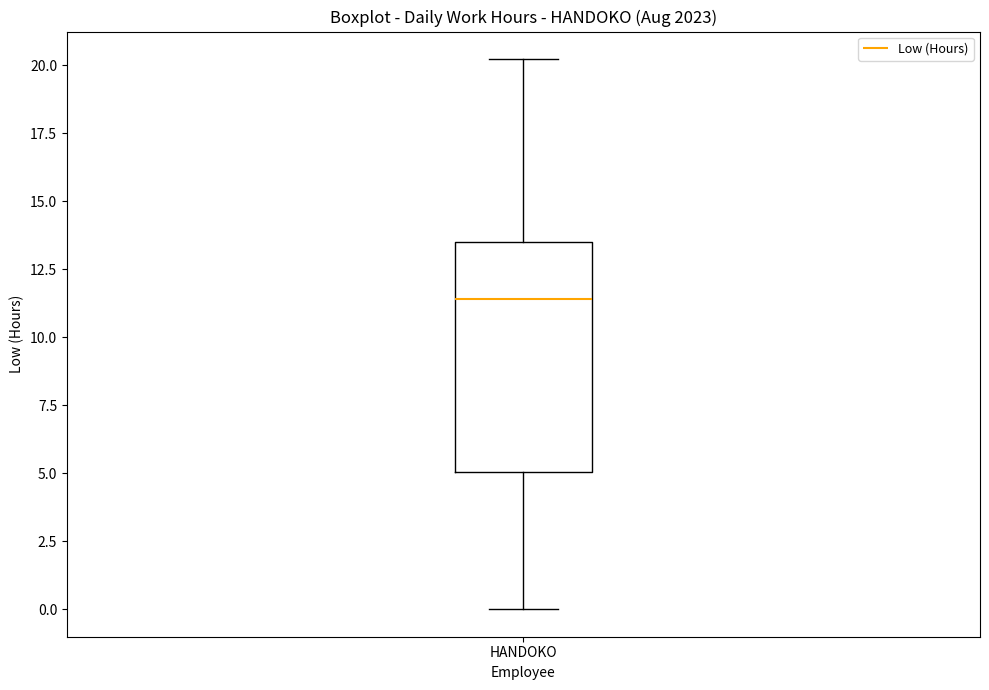

Read this box plot against the y-axis: the position of the median line, the range covered by the box, and the ends of both whiskers. The values are not printed on the chart, so give them approximately, as read against the axis.

median 11.5, box 5.0 to 13.5, whiskers 0.0 to 20.0